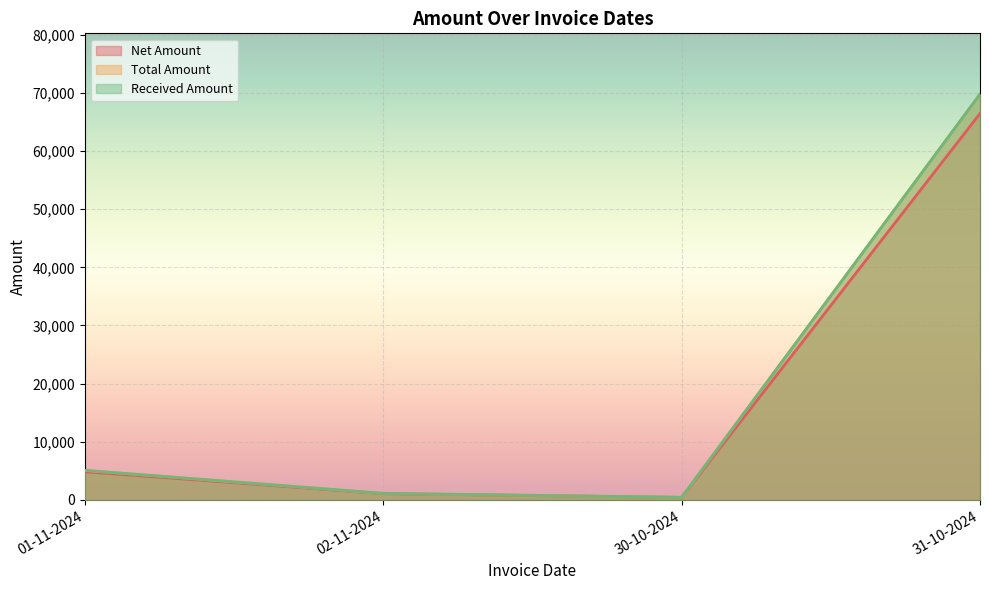

True or false: Total Amount has a value of 997.5 at 02-11-2024.

True